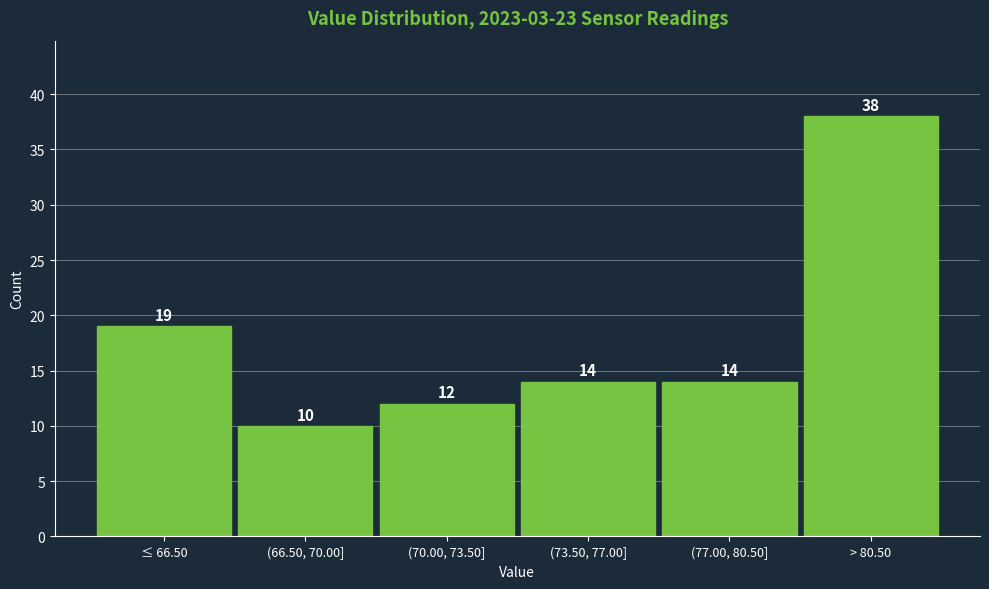

Reading left to right, what are all the values shown in this chart?

≤ 66.50=19	(66.50, 70.00]=10	(70.00, 73.50]=12	(73.50, 77.00]=14	(77.00, 80.50]=14	> 80.50=38